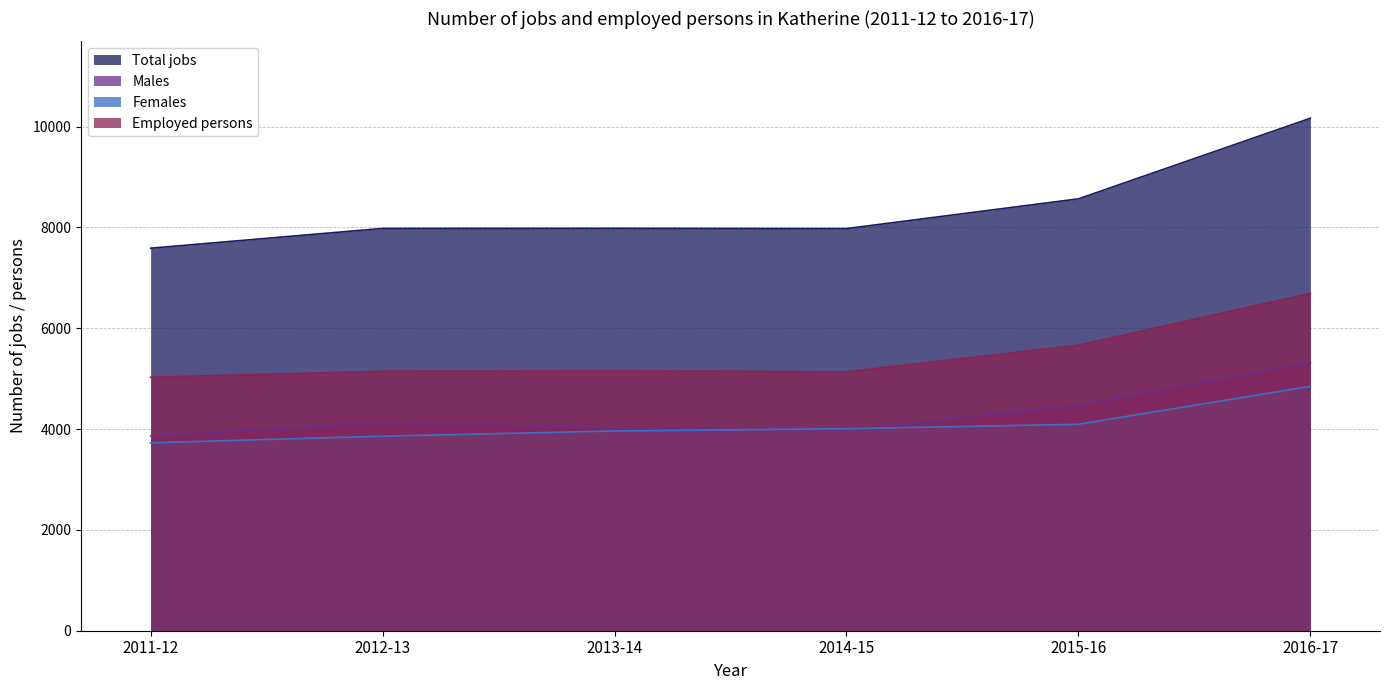

Reading right to left, extract all data points from this chart.

Total jobs: 2016-17=10165	2015-16=8566	2014-15=7976	2013-14=7981	2012-13=7979	2011-12=7587
Males: 2016-17=5318	2015-16=4473	2014-15=3978	2013-14=4027	2012-13=4123	2011-12=3862
Females: 2016-17=4847	2015-16=4095	2014-15=4007	2013-14=3962	2012-13=3858	2011-12=3728
Employed persons: 2016-17=6691	2015-16=5664	2014-15=5135	2013-14=5159	2012-13=5146	2011-12=5027